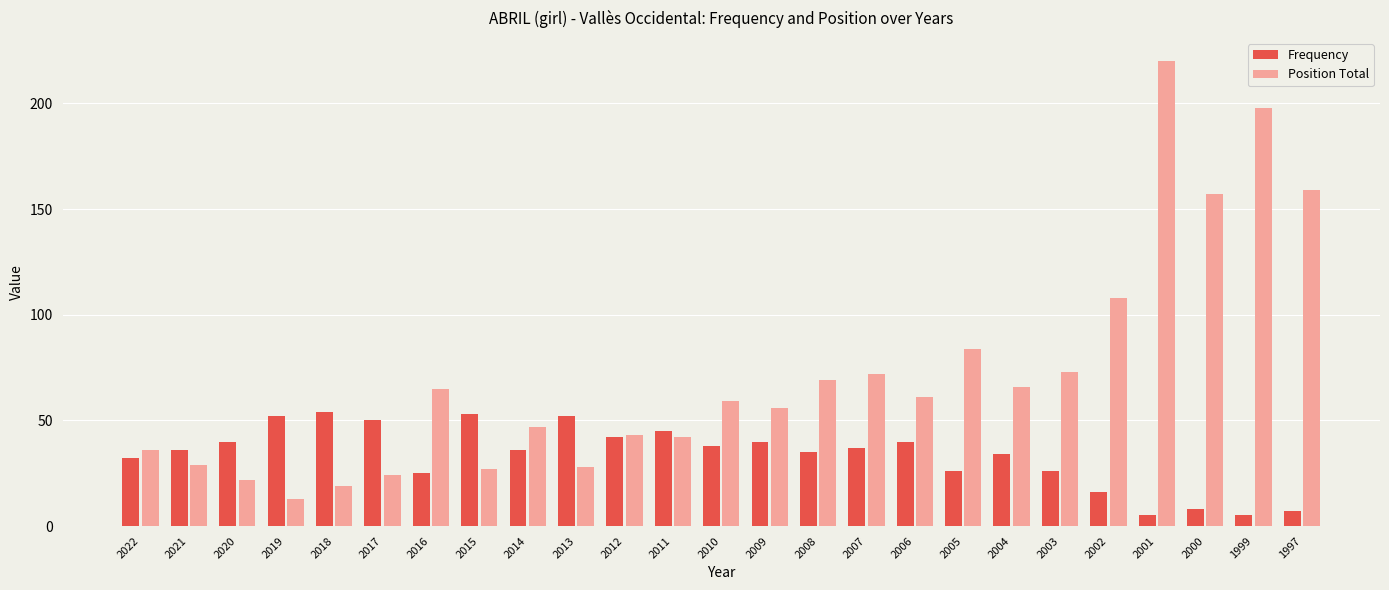

Which series has the largest total across all categories?

Position Total